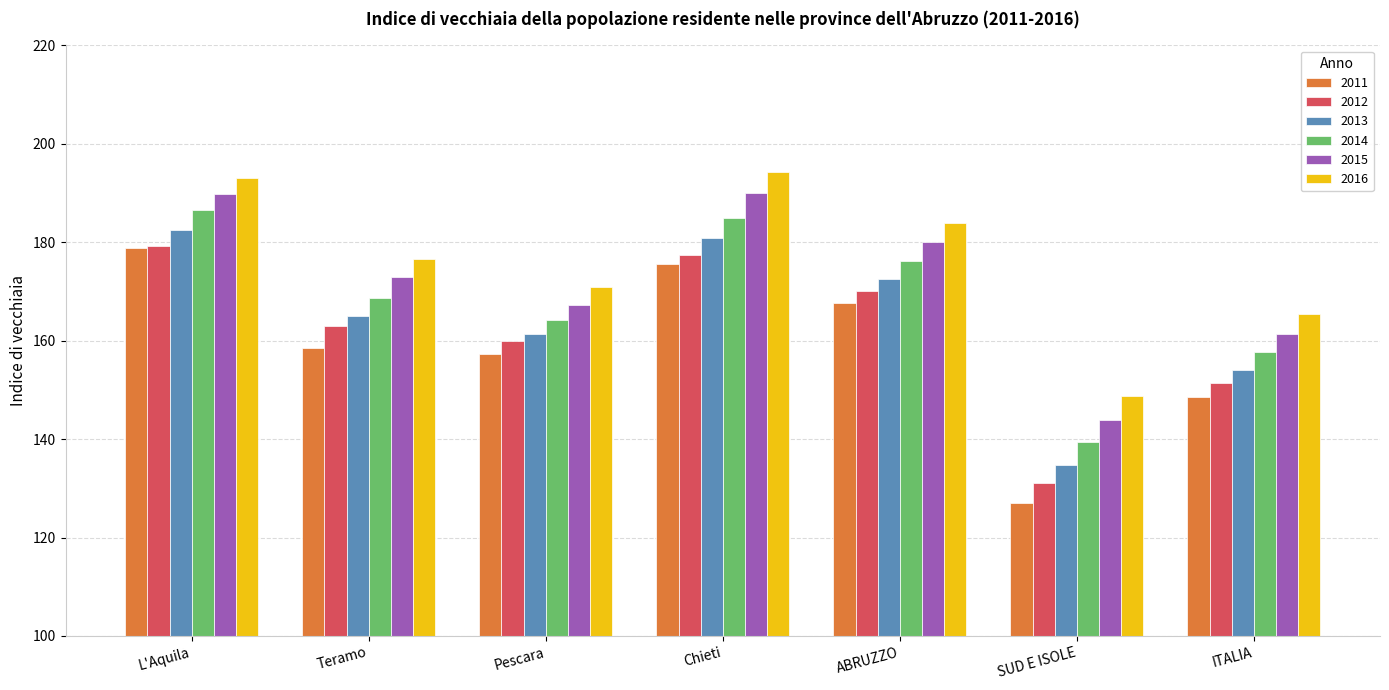

Which category has the highest value across all series?

Chieti